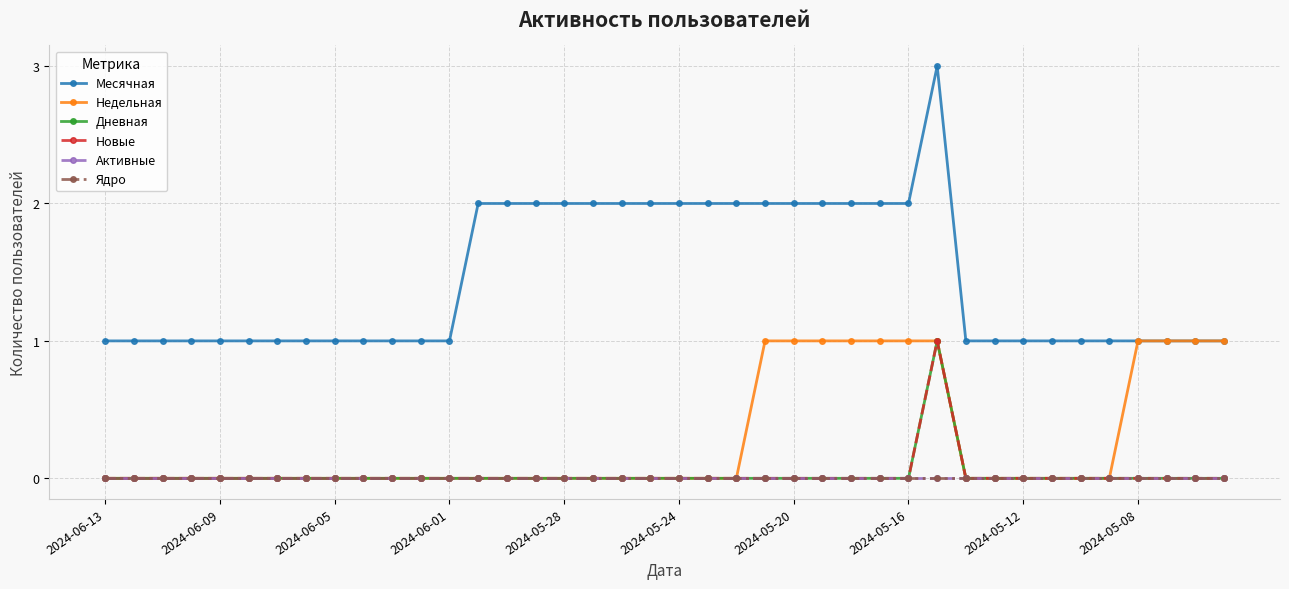

Reading left to right, what are all the values shown in this chart?

Месячная: 1	1	1	1	1	1	1	1	1	1	1	1	1	2	2	2	2	2	2	2	2	2	2	2	2	2	2	2	2	3	1	1	1	1	1	1	1	1	1	1
Недельная: 0	0	0	0	0	0	0	0	0	0	0	0	0	0	0	0	0	0	0	0	0	0	0	1	1	1	1	1	1	1	0	0	0	0	0	0	1	1	1	1
Дневная: 0	0	0	0	0	0	0	0	0	0	0	0	0	0	0	0	0	0	0	0	0	0	0	0	0	0	0	0	0	1	0	0	0	0	0	0	0	0	0	0
Новые: 0	0	0	0	0	0	0	0	0	0	0	0	0	0	0	0	0	0	0	0	0	0	0	0	0	0	0	0	0	1	0	0	0	0	0	0	0	0	0	0
Активные: 0	0	0	0	0	0	0	0	0	0	0	0	0	0	0	0	0	0	0	0	0	0	0	0	0	0	0	0	0	0	0	0	0	0	0	0	0	0	0	0
Ядро: 0	0	0	0	0	0	0	0	0	0	0	0	0	0	0	0	0	0	0	0	0	0	0	0	0	0	0	0	0	0	0	0	0	0	0	0	0	0	0	0